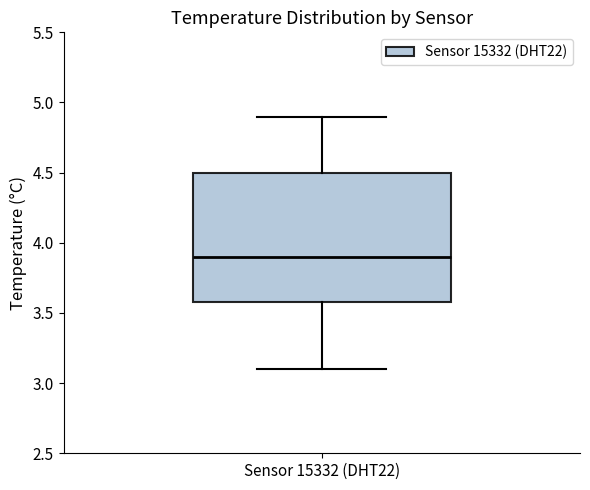

Where does the median line of the box for Sensor 15332 (DHT22) sit on the y-axis? The values are not printed on the chart, so give them approximately, as read against the axis.

3.9